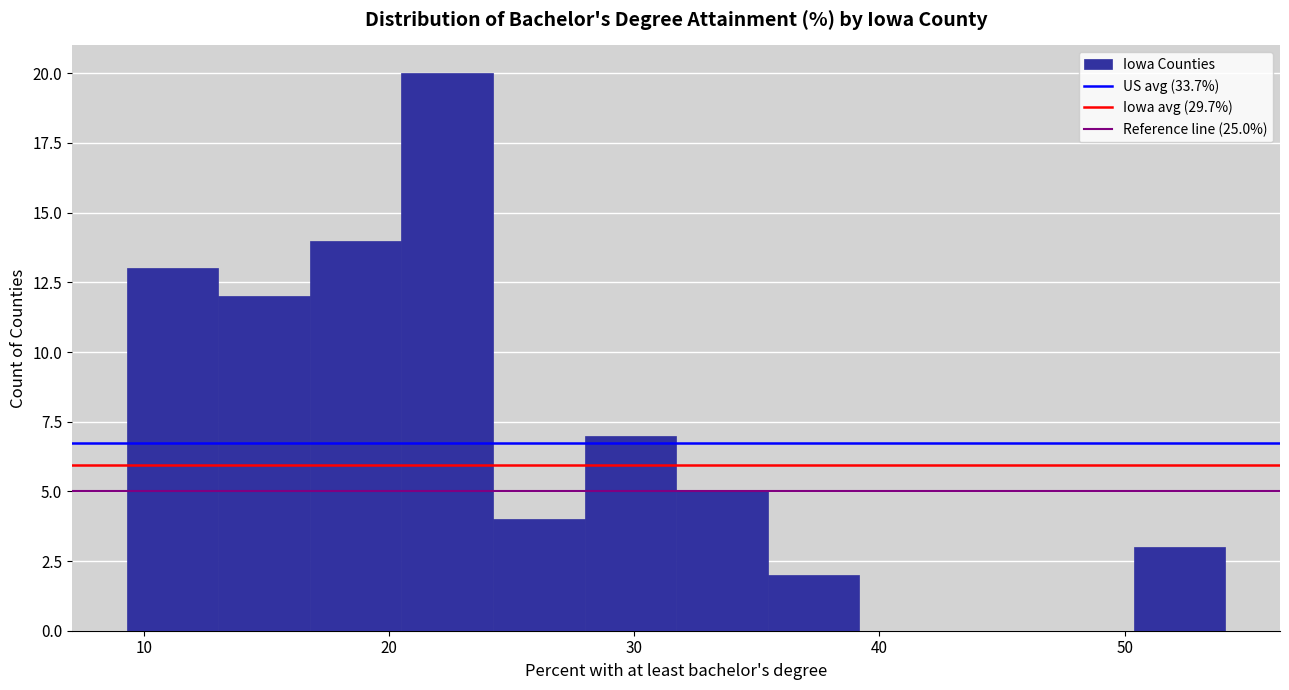

Around what value on the x-axis is the tallest bar? Give the approximate position of its centre, as read against the axis.

22